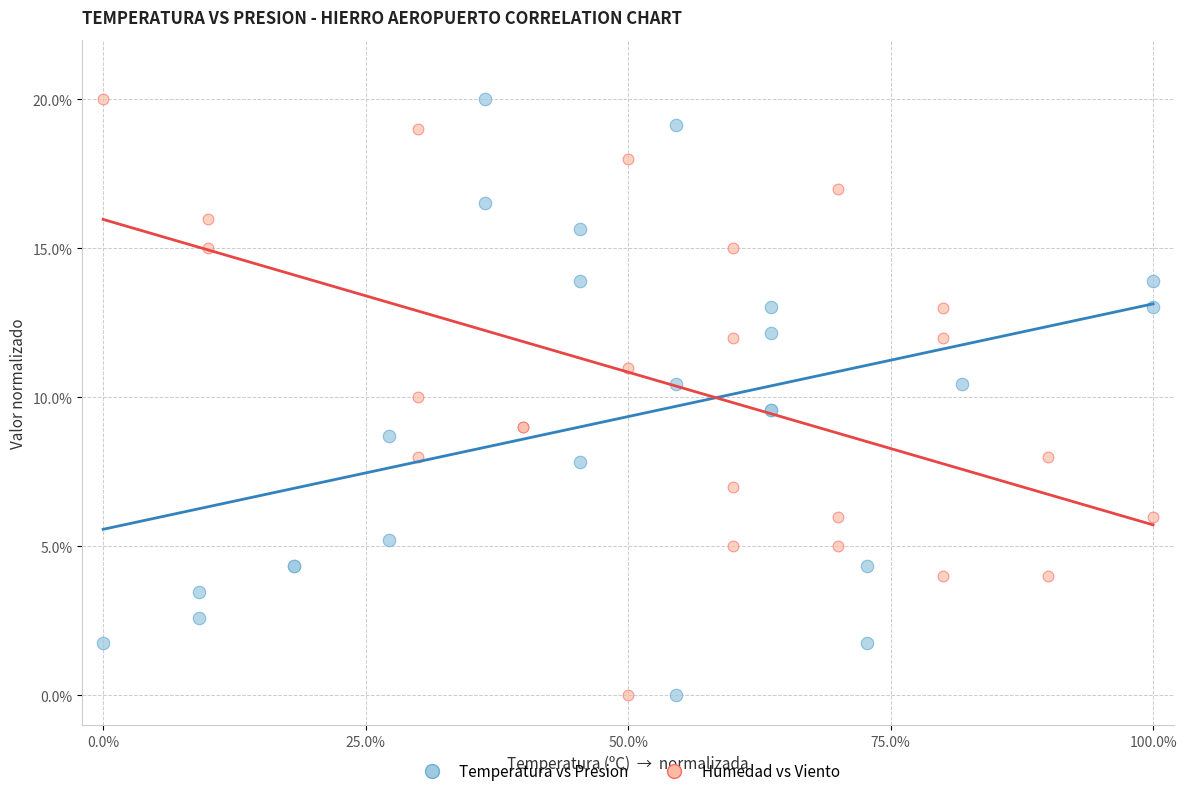

What are all the series names shown in the legend?

Temperatura vs Presion, Humedad vs Viento